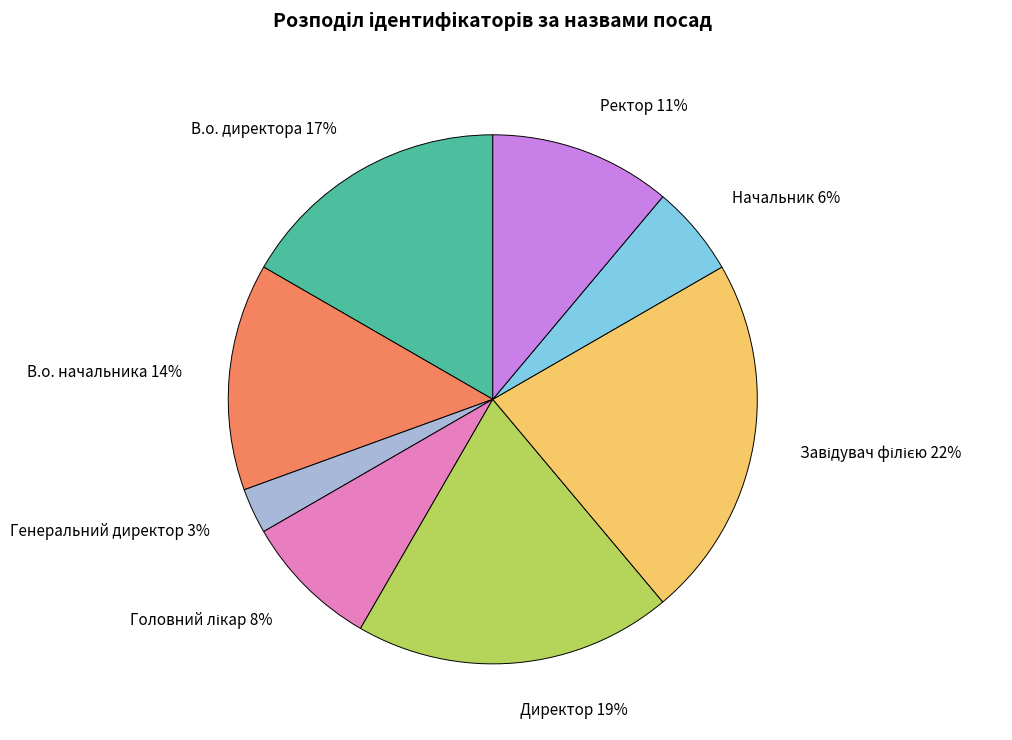

The Директор 19% slice represents 19% of the pie. True or false?

True